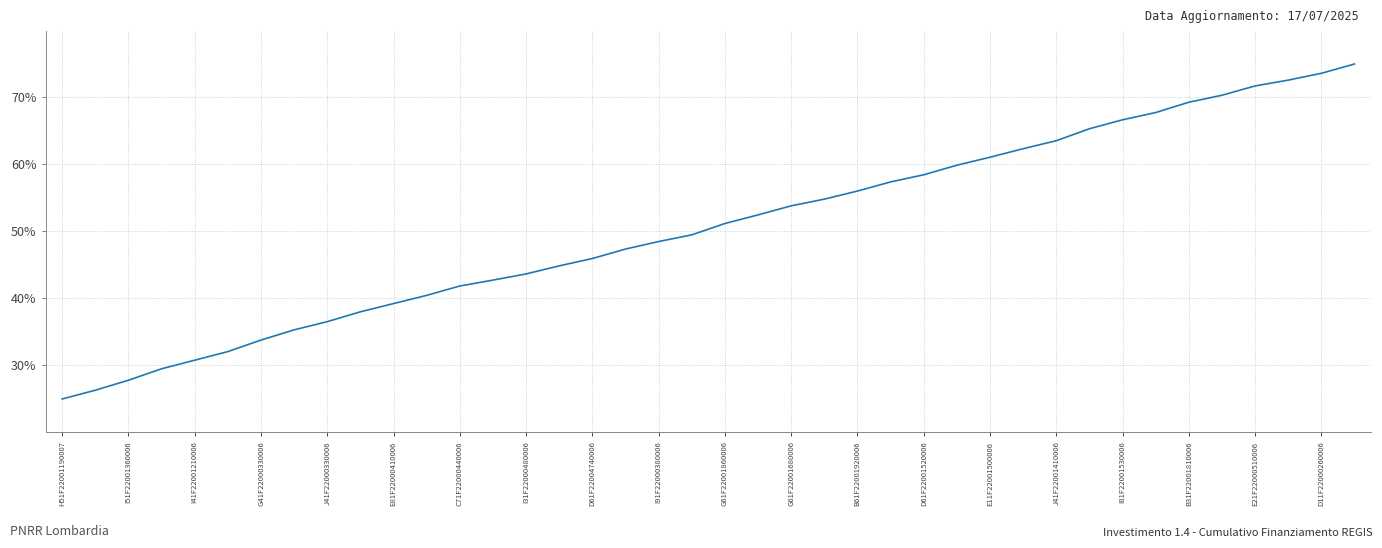

What is the smallest value displayed?

25.0